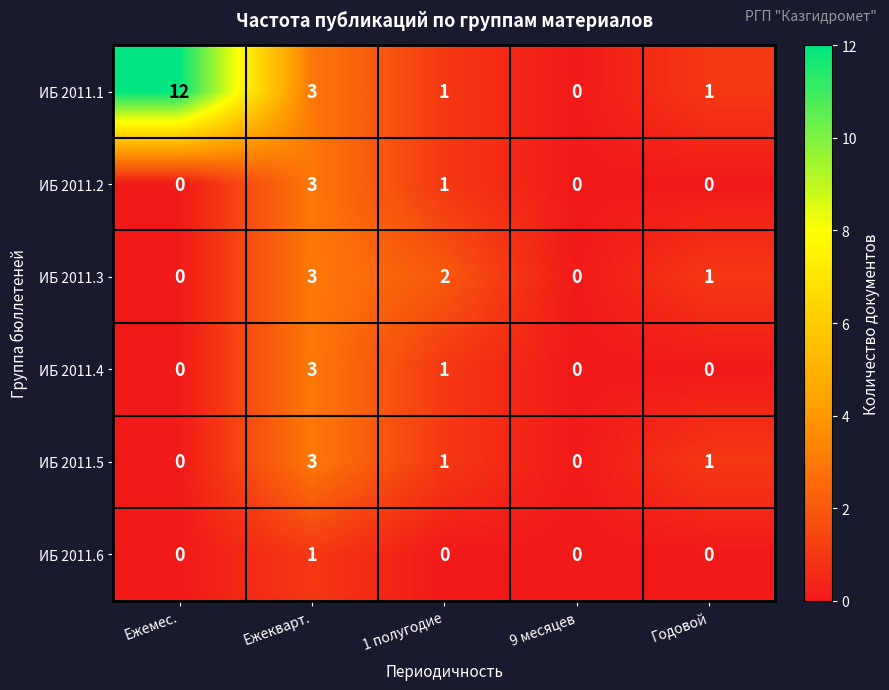

Reading left to right, what are all the values shown in this chart?

ИБ 2011.1: Ежемес.=12	Ежекварт.=3	1 полугодие=1	9 месяцев=0	Годовой=1
ИБ 2011.2: Ежемес.=0	Ежекварт.=3	1 полугодие=1	9 месяцев=0	Годовой=0
ИБ 2011.3: Ежемес.=0	Ежекварт.=3	1 полугодие=2	9 месяцев=0	Годовой=1
ИБ 2011.4: Ежемес.=0	Ежекварт.=3	1 полугодие=1	9 месяцев=0	Годовой=0
ИБ 2011.5: Ежемес.=0	Ежекварт.=3	1 полугодие=1	9 месяцев=0	Годовой=1
ИБ 2011.6: Ежемес.=0	Ежекварт.=1	1 полугодие=0	9 месяцев=0	Годовой=0